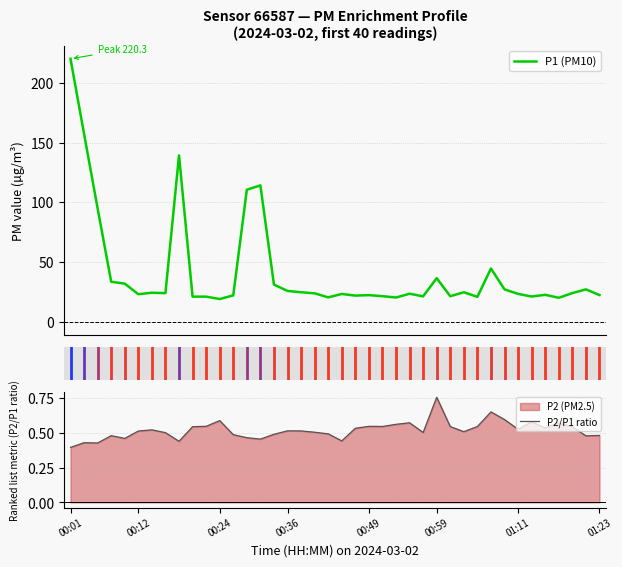

What position from the left is 8?

9